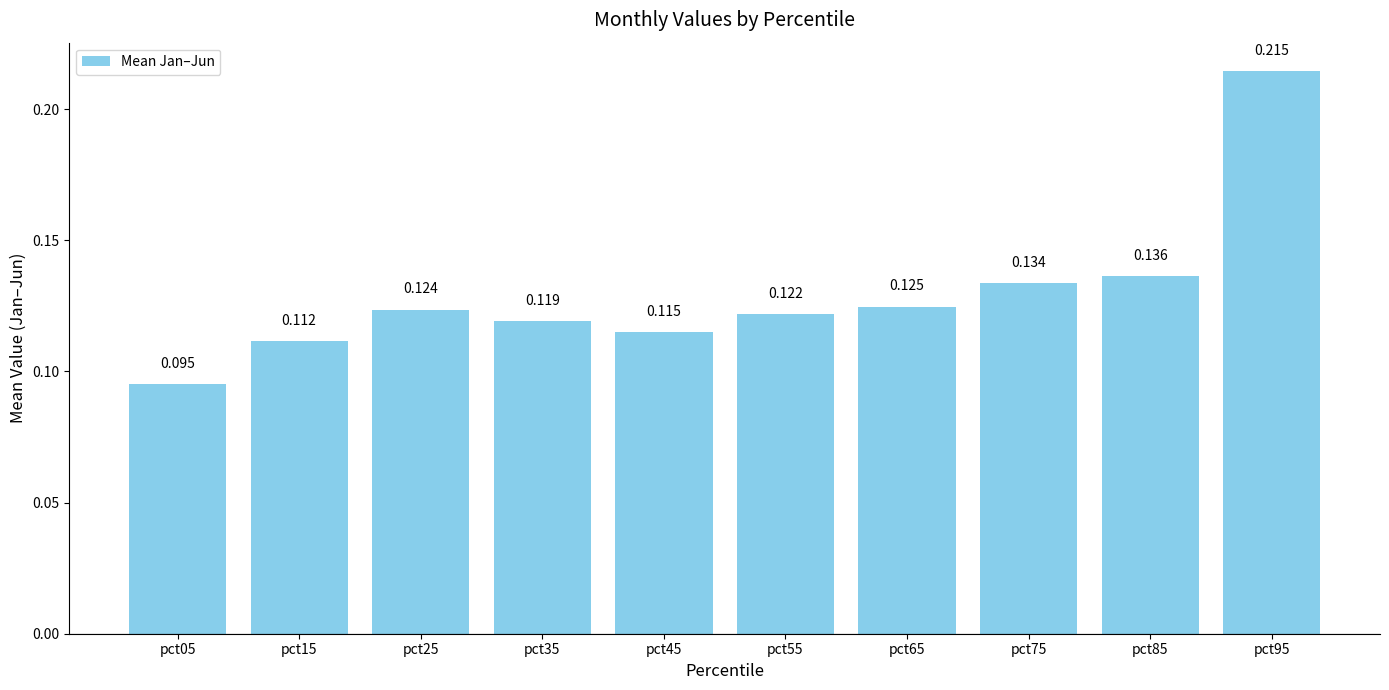

Which category has the highest value across all series?

pct95